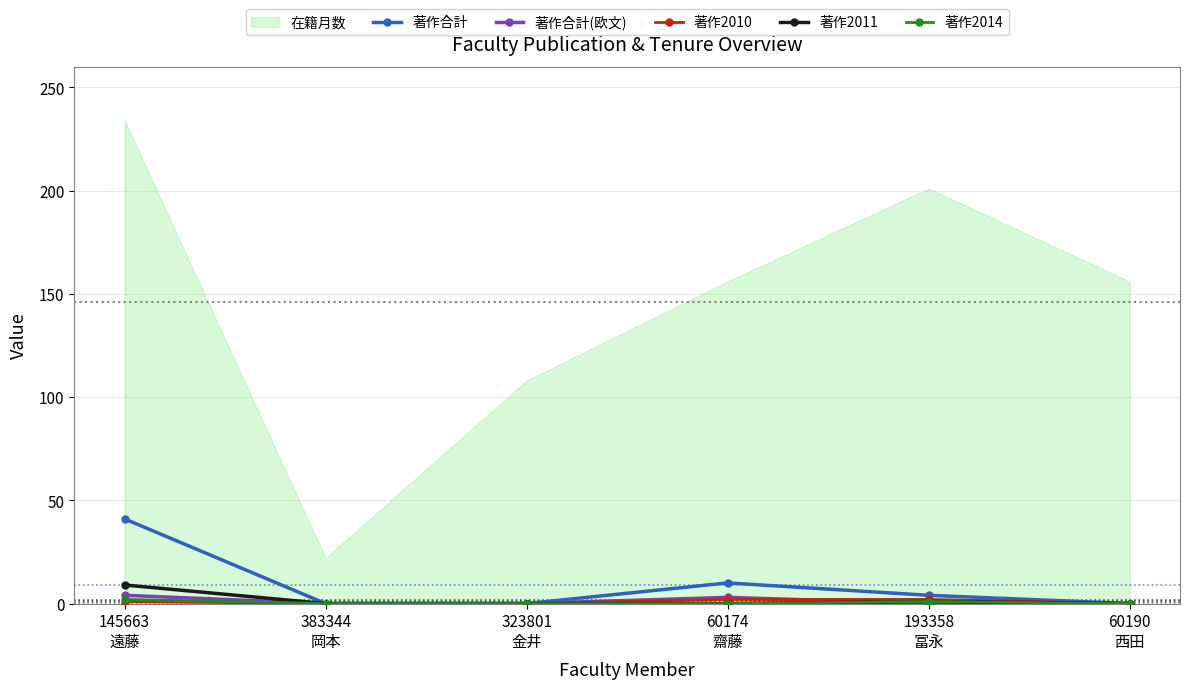

In 著作2011, how many points are higher than both neighbors (excluding endpoints)?

1